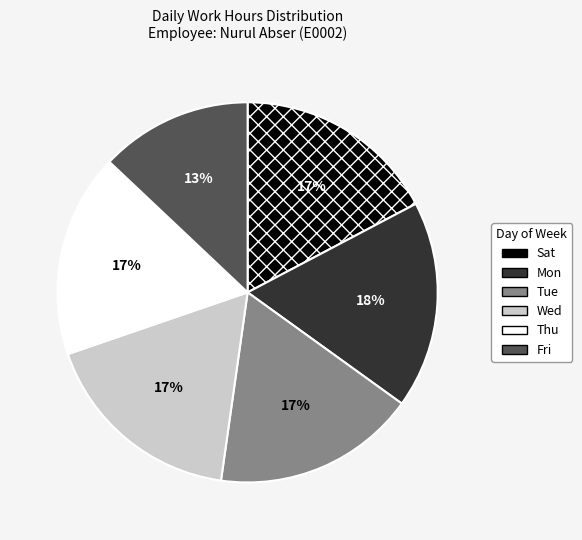

To the nearest percent, what portion does Tue represent?

17%